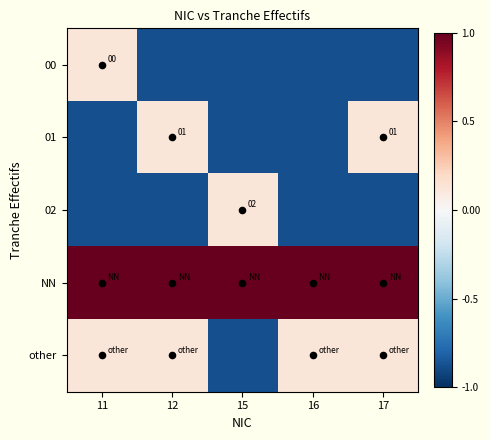

What is the maximum value for 00?

0.1